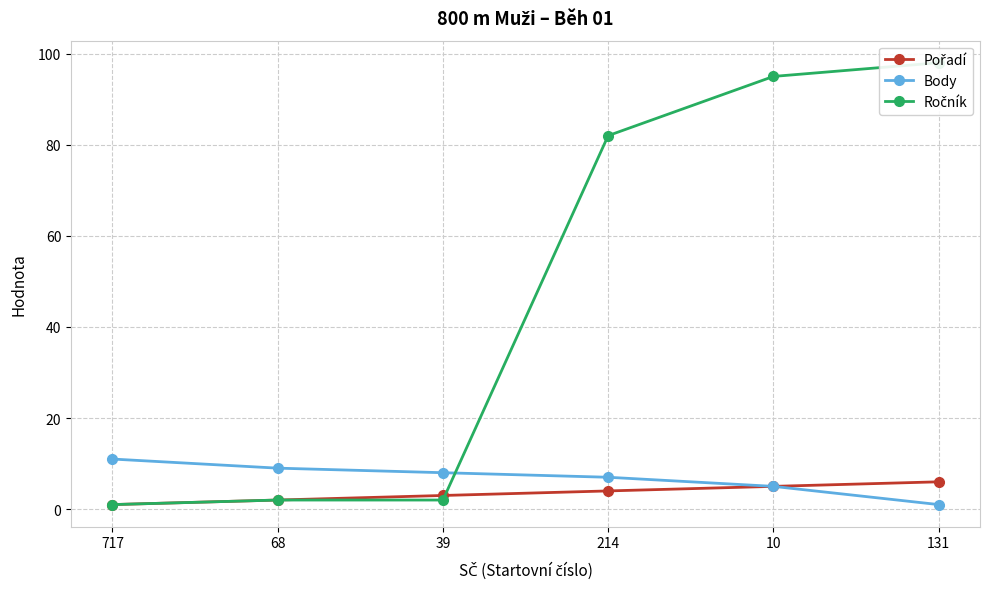

After their last crossing, which series has the higher values: Pořadí or Ročník?

Ročník